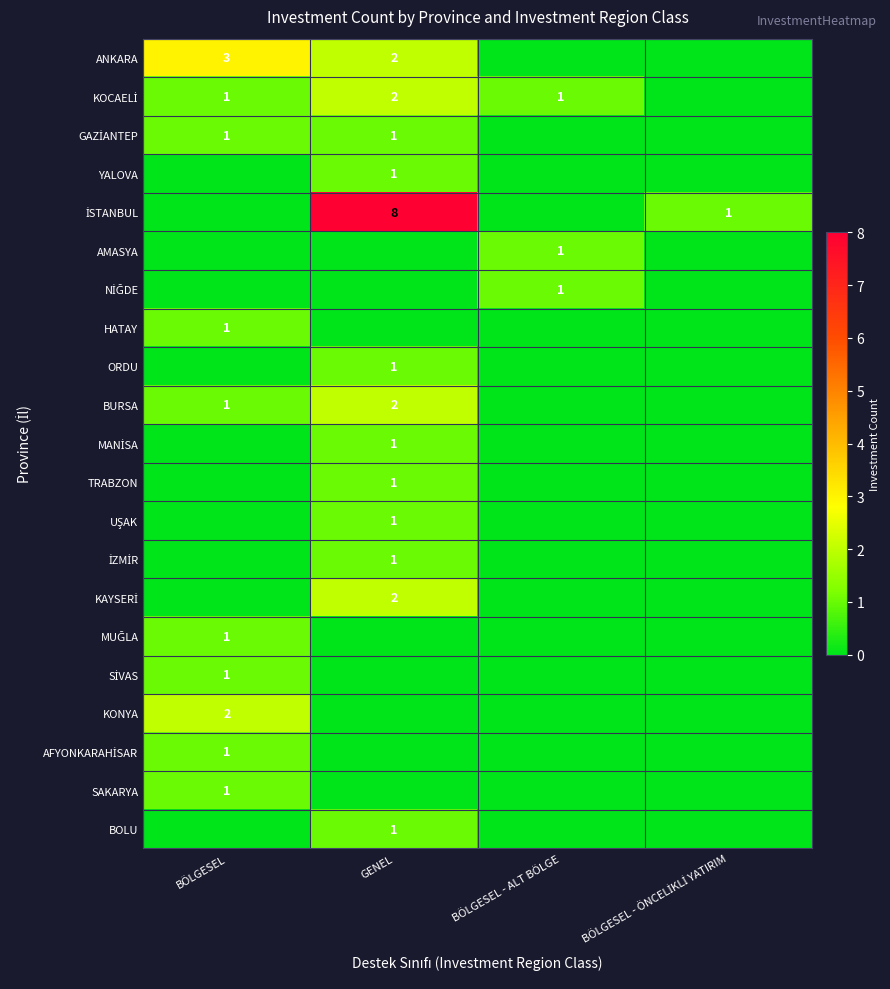

What is the approximate value of İSTANBUL at BÖLGESEL - ÖNCELİKLİ YATIRIM?

1